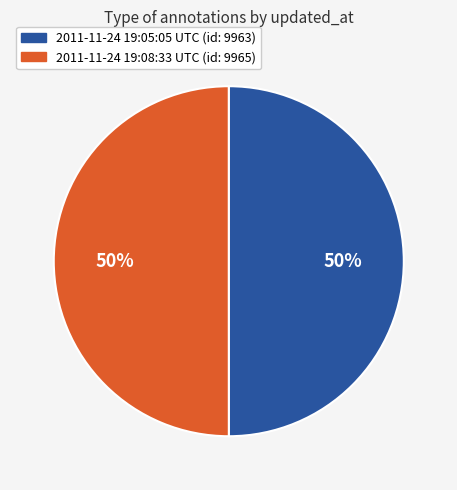

What percentage is the 2011-11-24 19:08:33 UTC slice, to the nearest percent?

50%